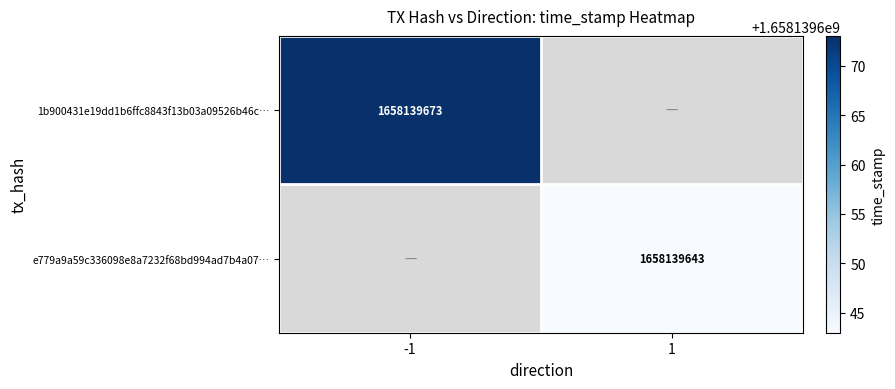

What is the sum of the 1b900431e19dd1b6ffc8843f13b03a09526b46c values at 1 and -1?

1658139673